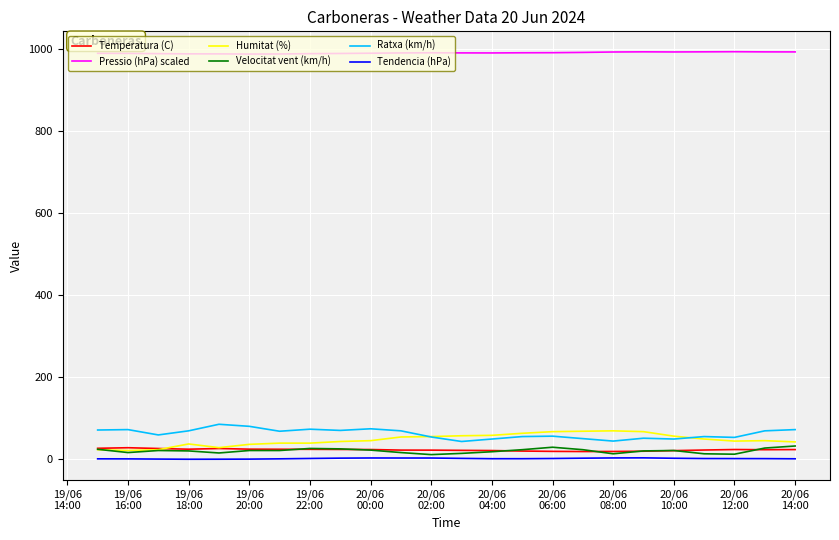

How many series are shown in this chart?

6